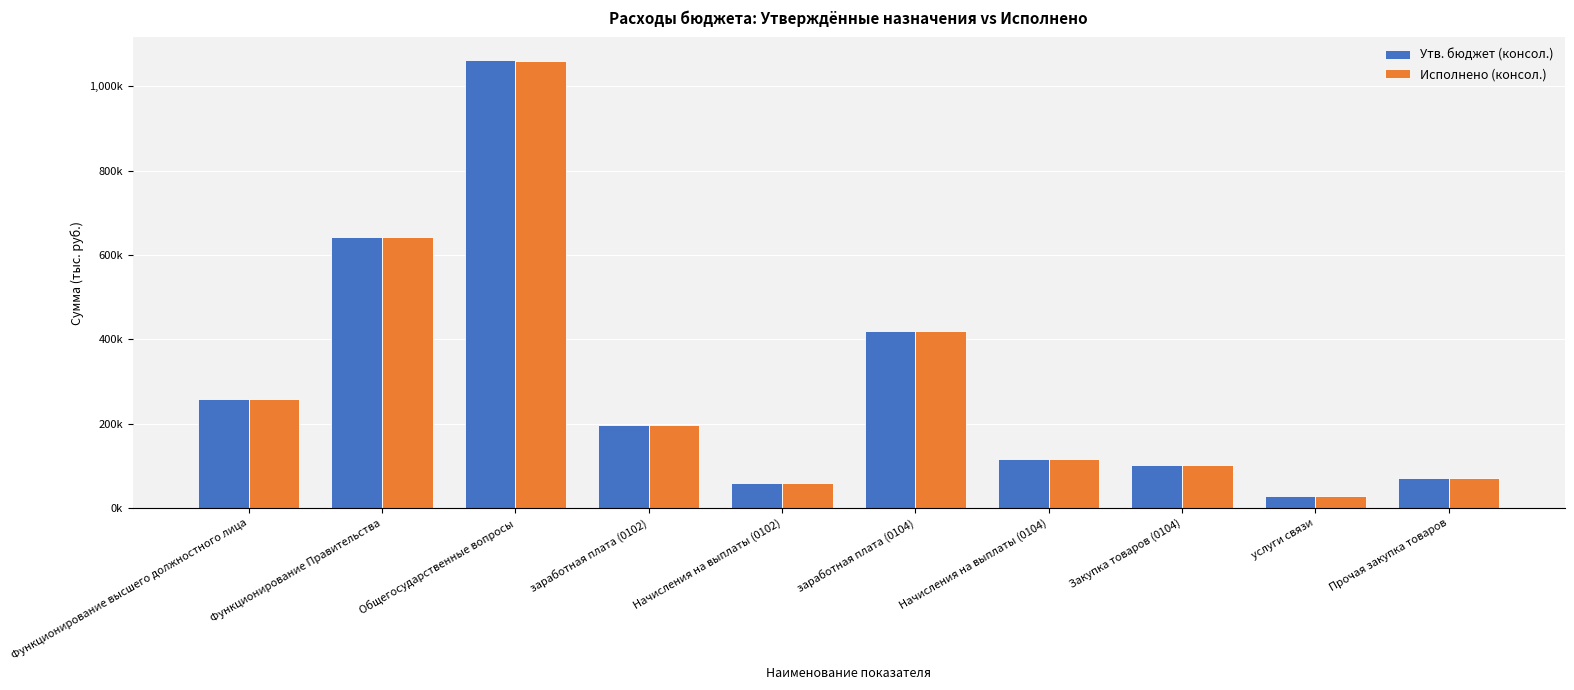

At which category is the sum across all series the highest?

Общегосударственные вопросы